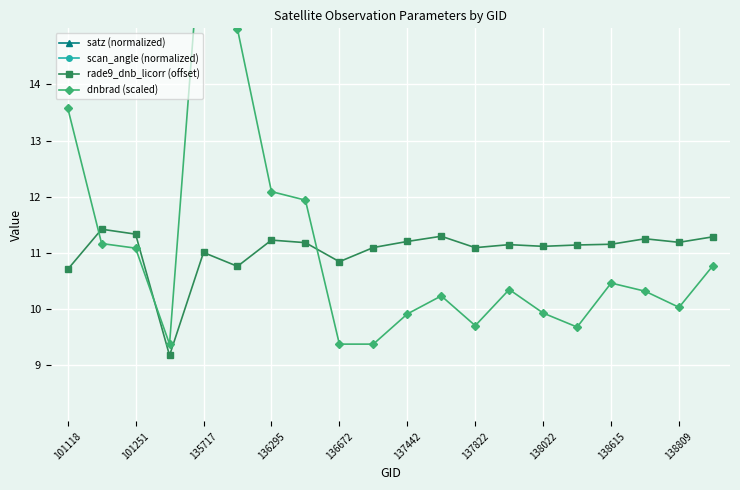

True or false: rade9_dnb_licorr (offset) has a value of 11.1 at 138022.

True